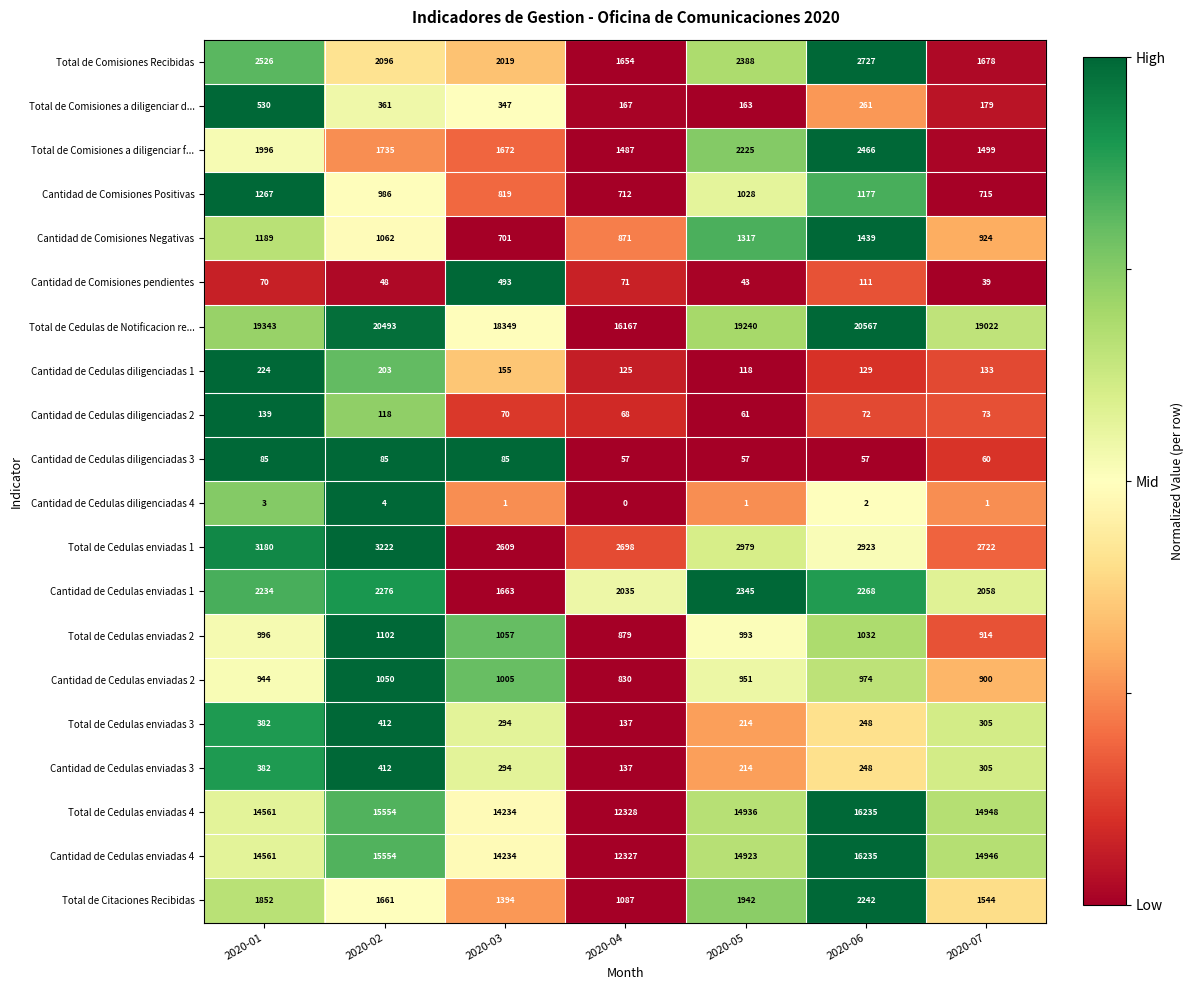

Where is Cantidad de Comisiones Positivas nearest to the value 989?

2020-02